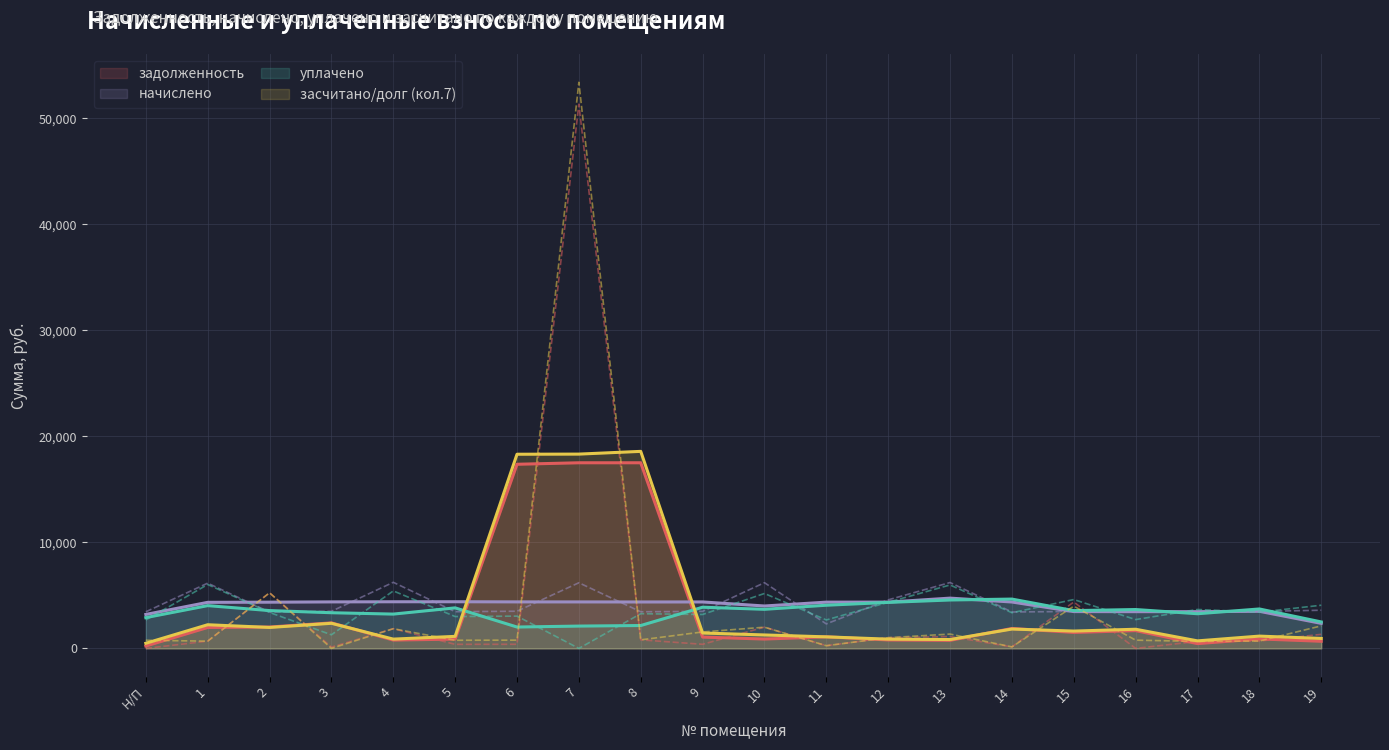

After their last crossing, which series has the higher values: задолженность or начислено?

начислено